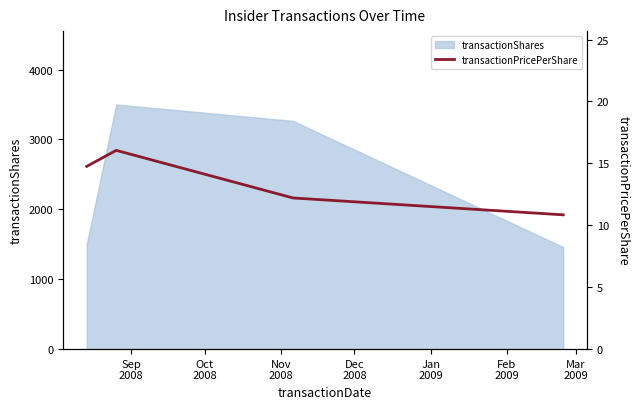

What is the label of the 4th point from the right?

Sep
2008